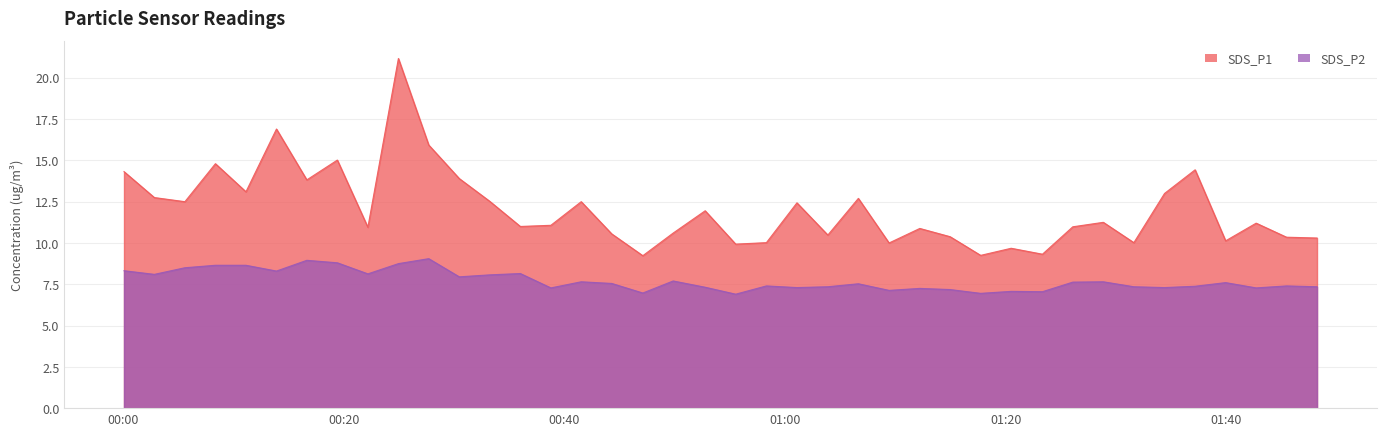

Rank the series by their maximum value, from lowest to highest.

SDS_P2, SDS_P1